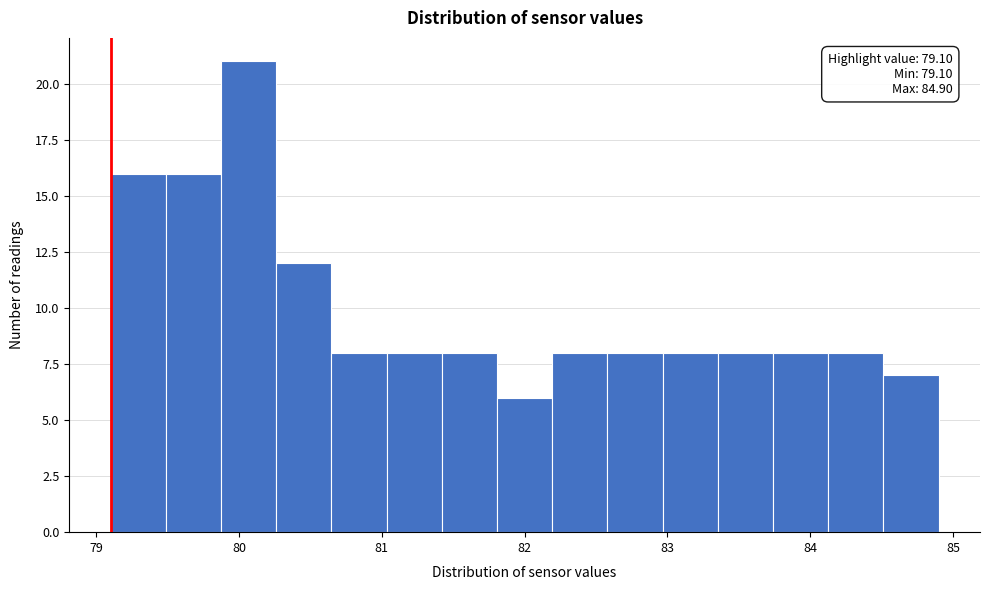

Read against the x-axis, roughly where is the centre of the tallest bar?

80.1